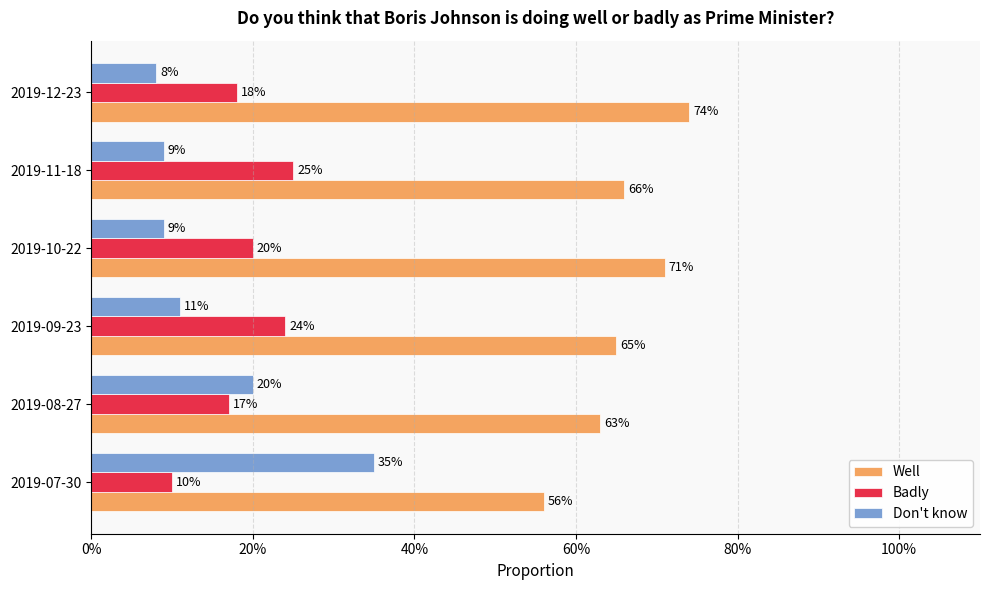

What is the difference between the second highest and second lowest values in the Badly series?

0.1